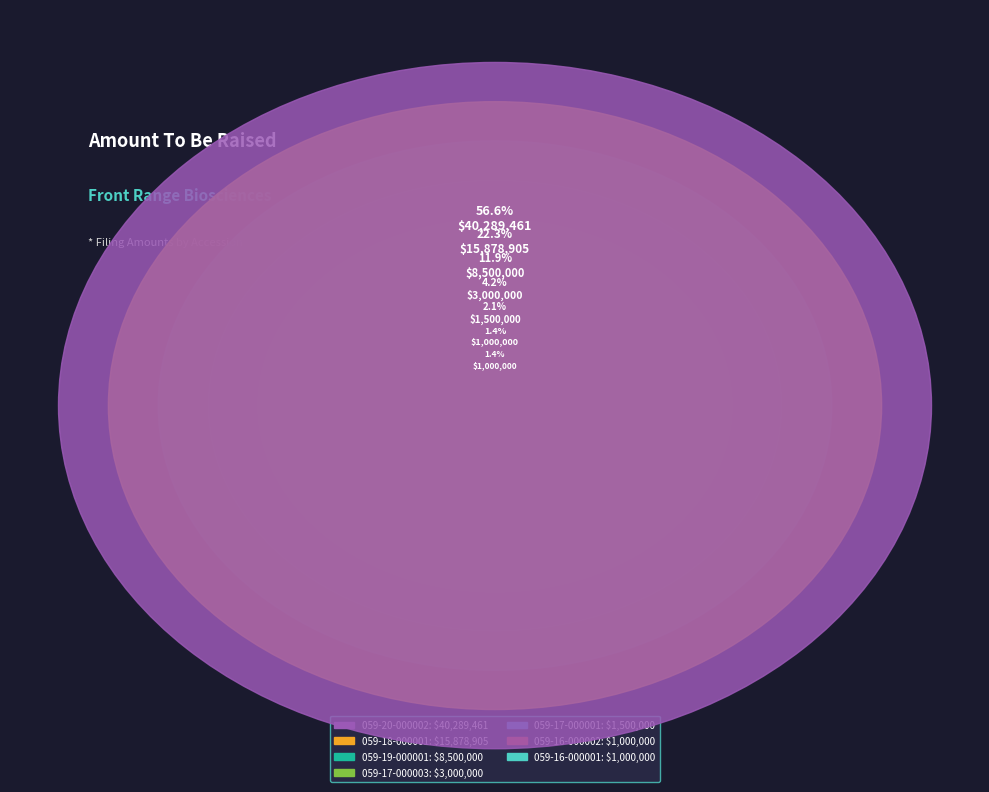

Approximately how many times larger is the value at 0001689059-17-000003 compared to 0001689059-16-000002?

3.0